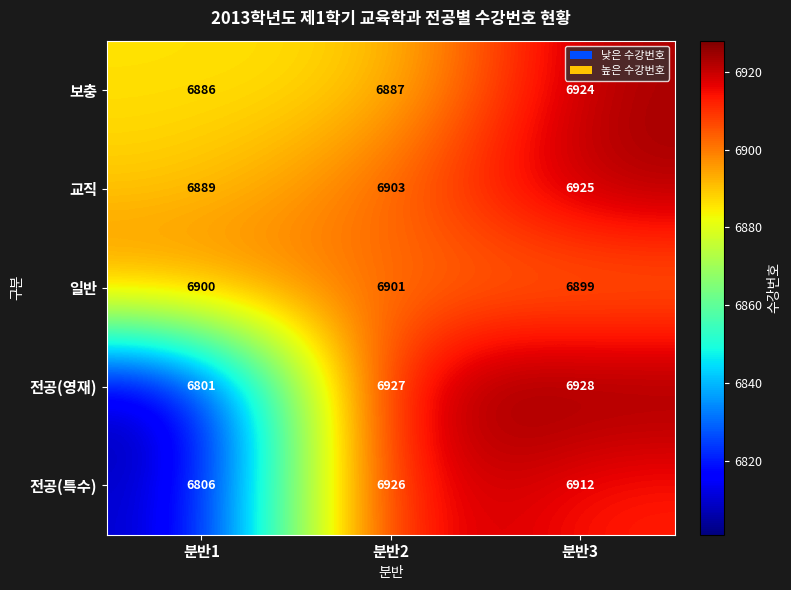

Where is 보충 nearest to the value 6905?

분반2